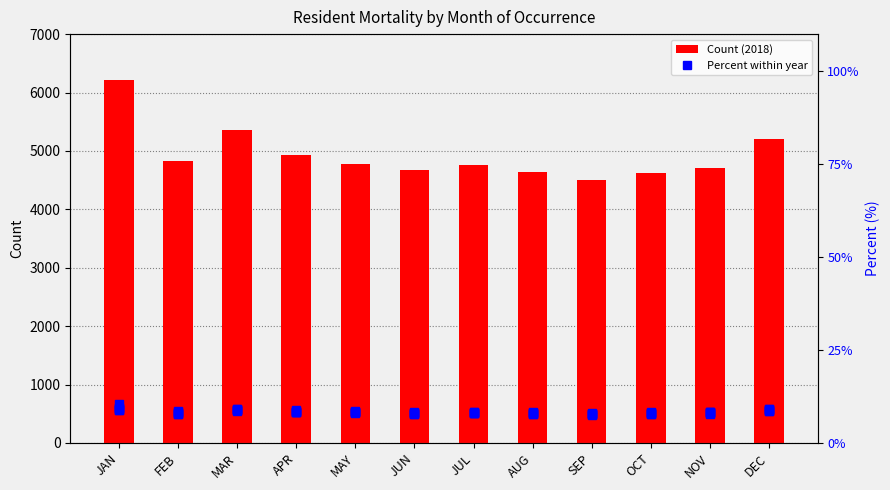

Which series has the largest total across all categories?

2018